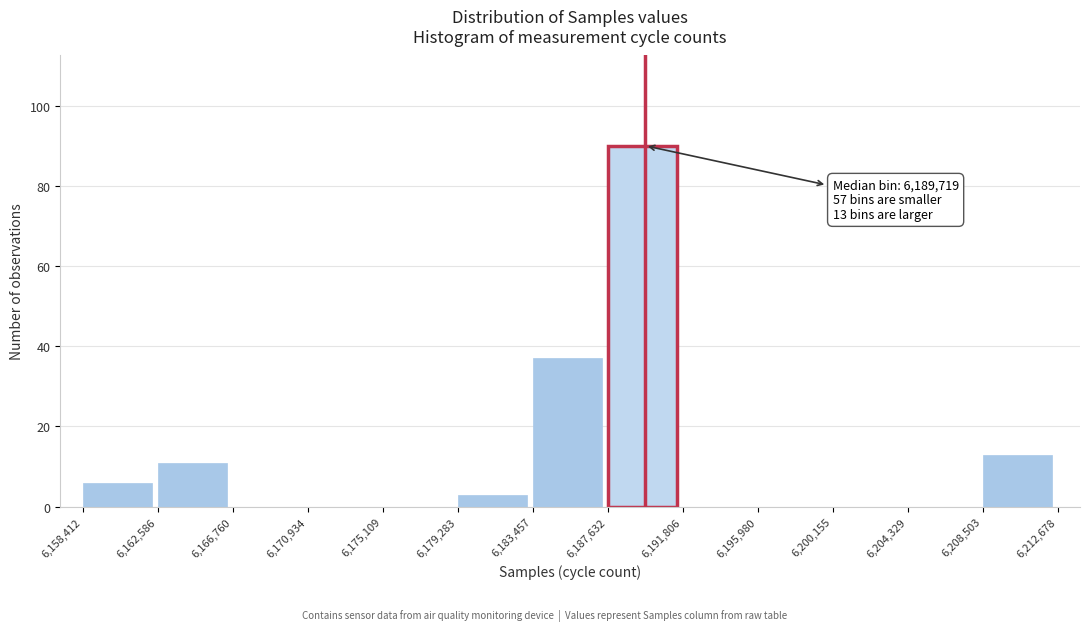

Over which range of the x-axis is the bar tallest?

6,187,632 to 6,191,806